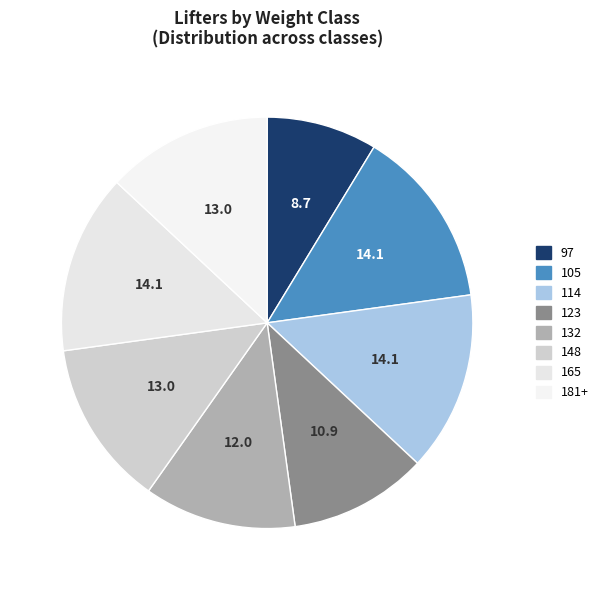

True or false: 97 accounts for 2% of the total.

False